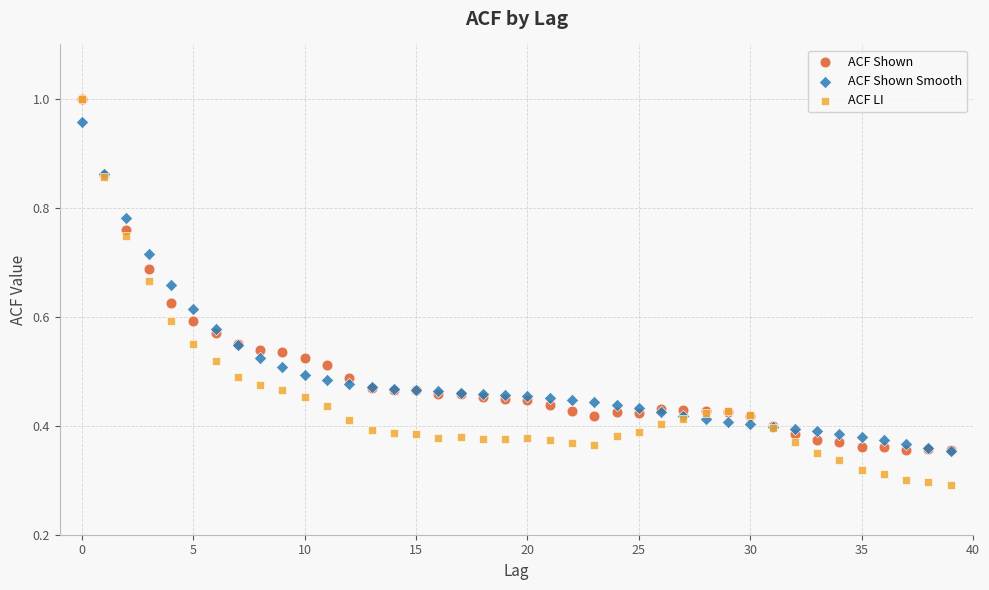

Which series has the largest Y range (max minus min)?

ACF LI